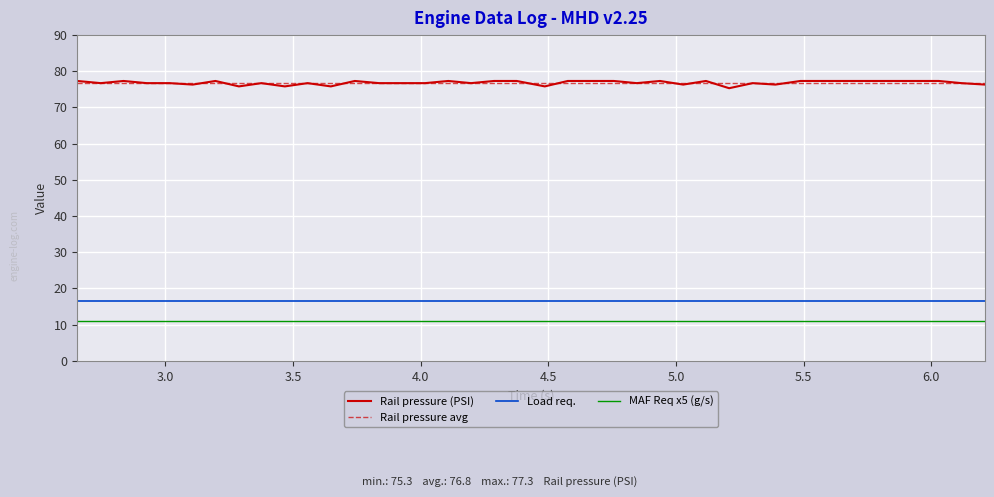

The value of MAF Req (wgdc) (g/s) at 3.557 is 2.2. True or false?

True